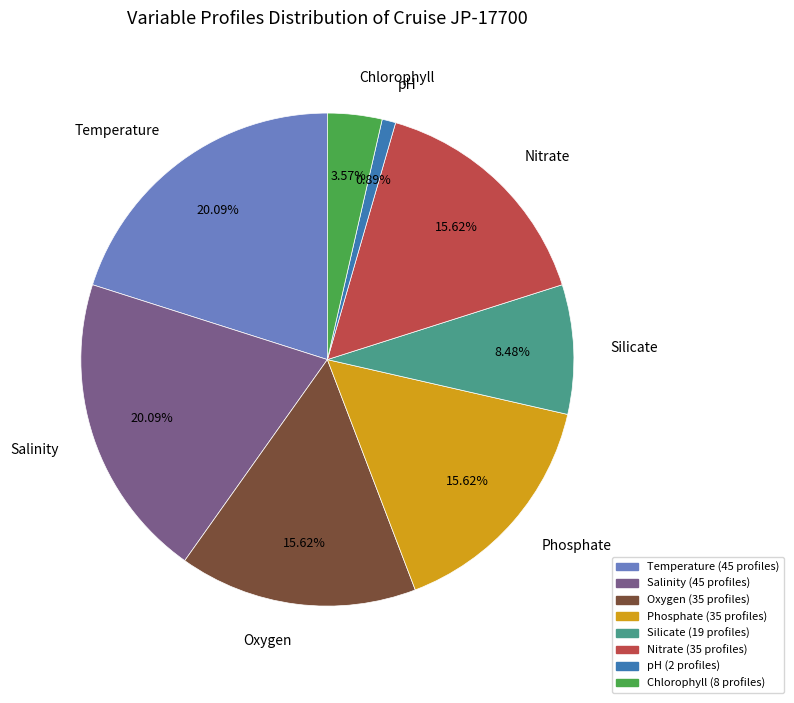

To the nearest percent, what is the difference between the largest and smallest slice percentages?

19%